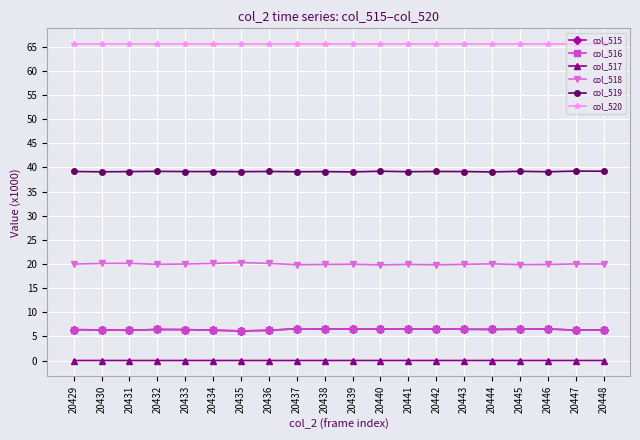

True or false: col_518 has a value of 8.5 at 20438.

False